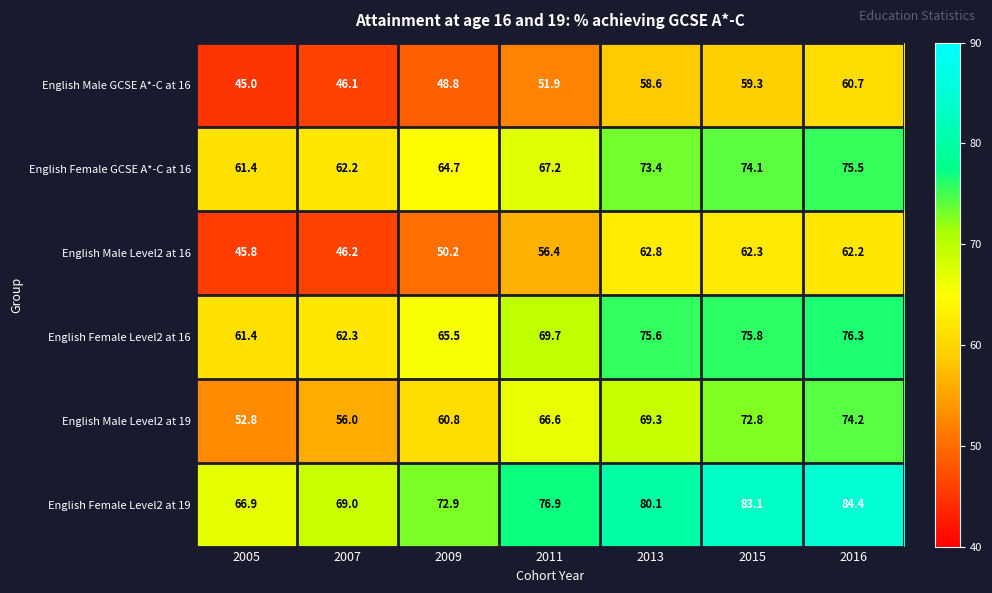

What is the sum of all English Female Level2 at 16 values?

486.6